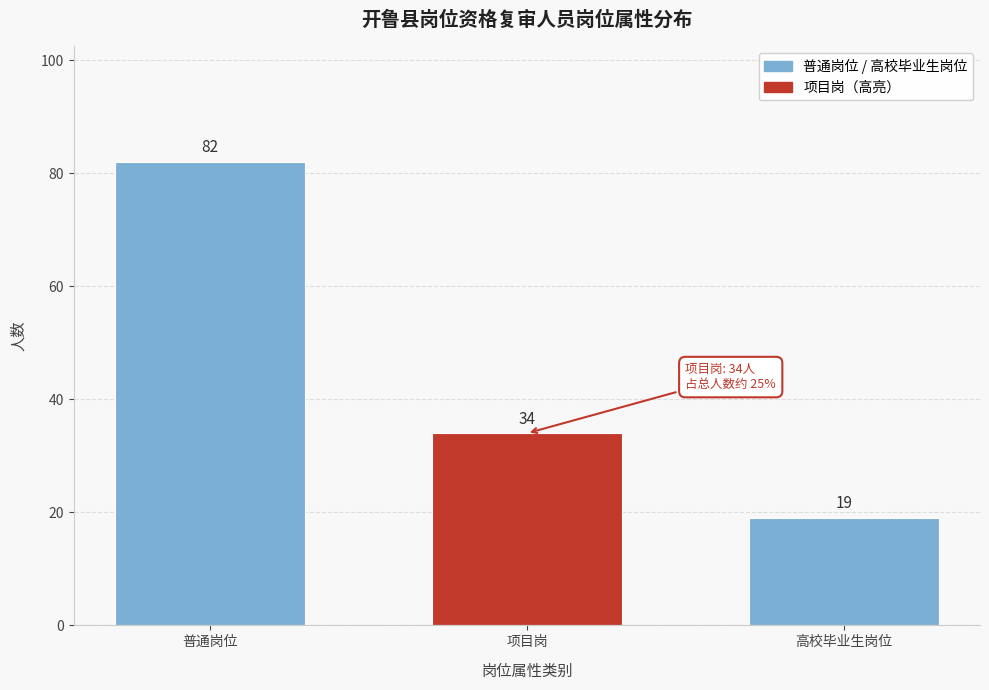

Reading right to left, what are all the values shown in this chart?

19	34	82